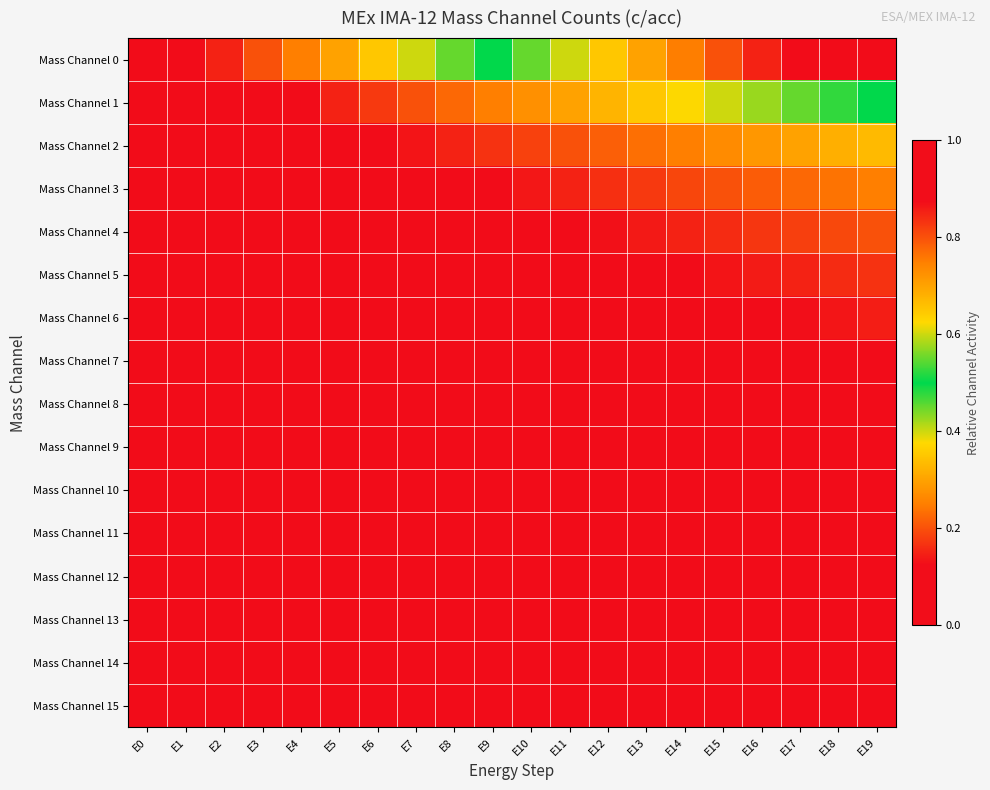

What is the difference between the highest and lowest values at E1?

0.1